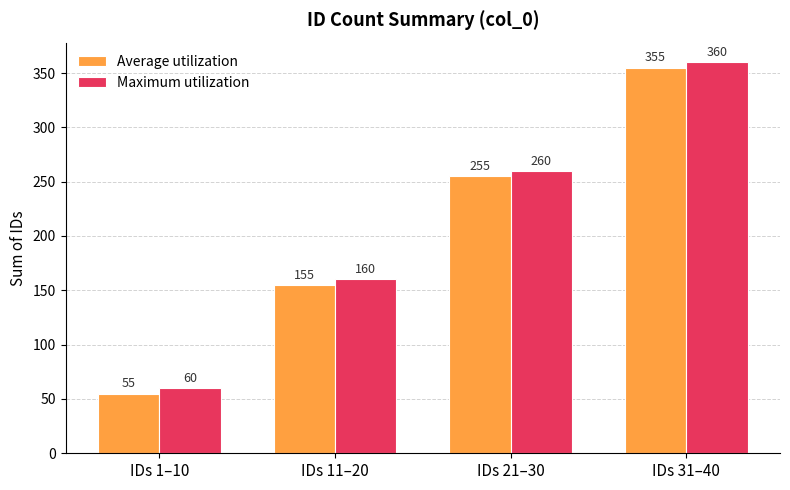

Does the chart contain any negative values?

No